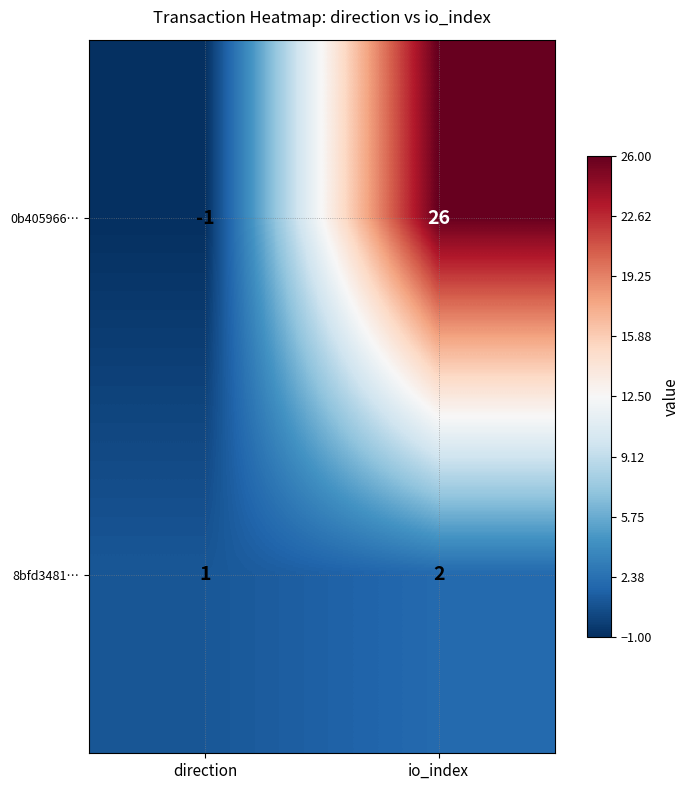

List the series in order of their peak value, lowest first.

8bfd3481…, 0b405966…